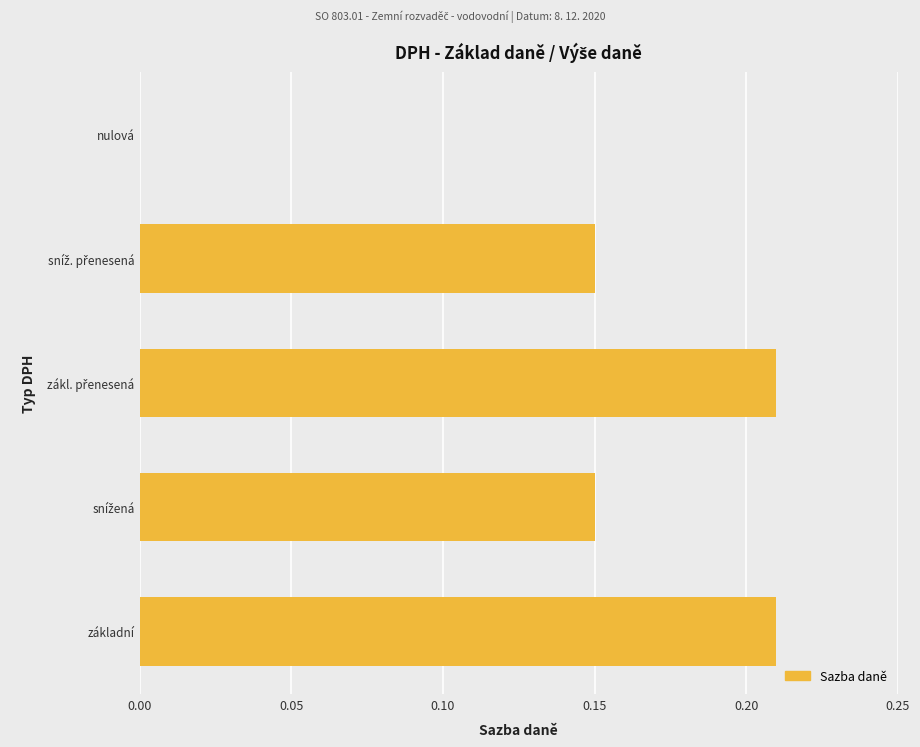

Between nulová and základní, which is larger?

základní